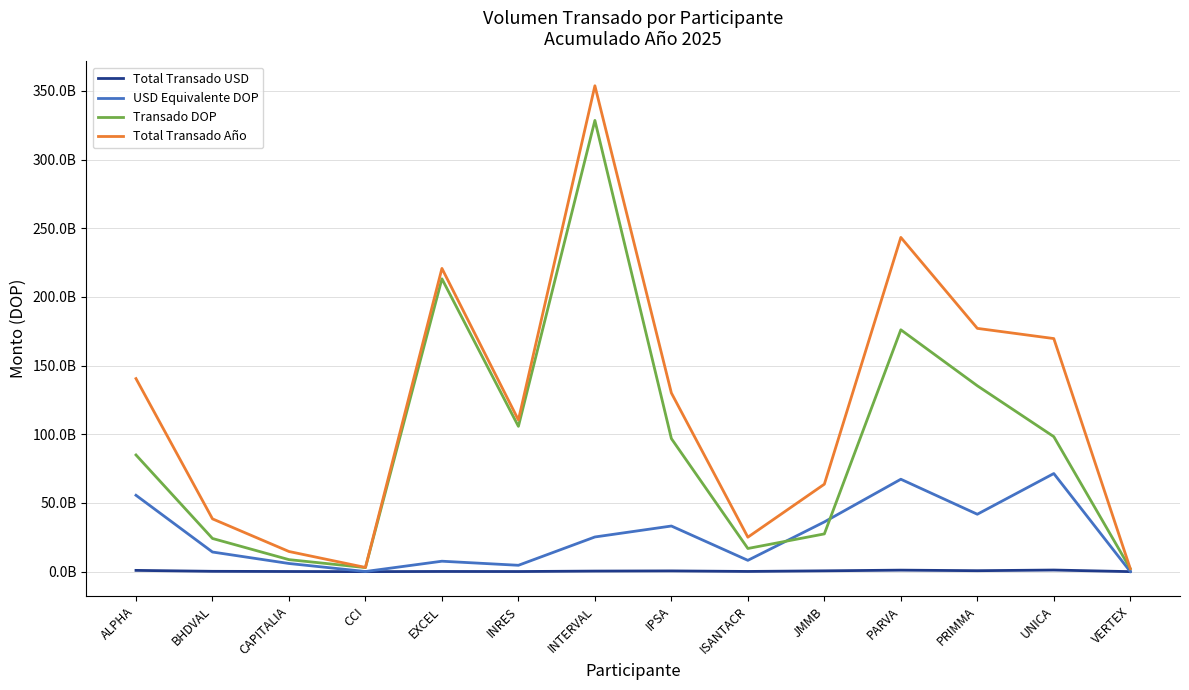

Between INTERVAL and PRIMMA, which series saw the biggest shift?

Transado DOP